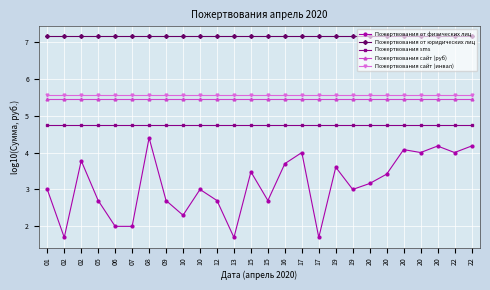

Where is Пожертвования сайт (инвал) nearest to the value 5?

01